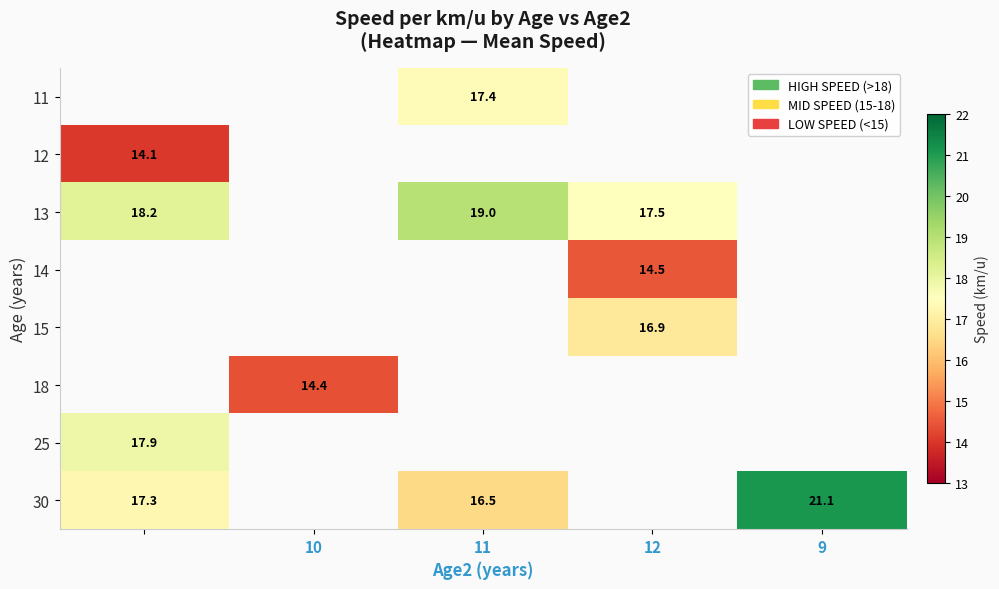

The value of 13 at 11 is 19.0. True or false?

True